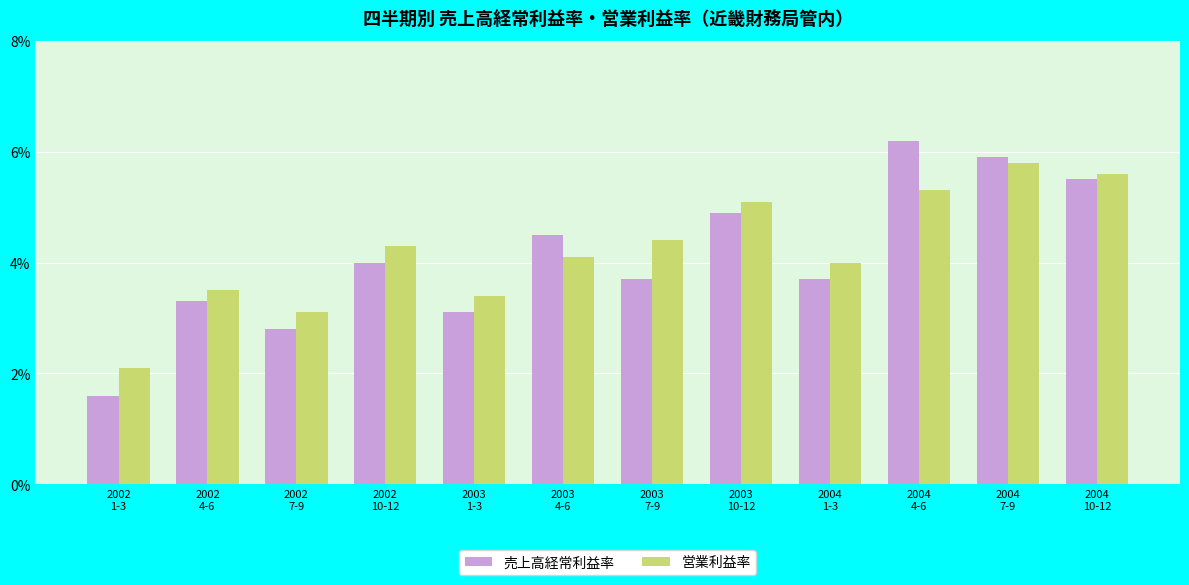

Which series has the largest total across all categories?

営業利益率